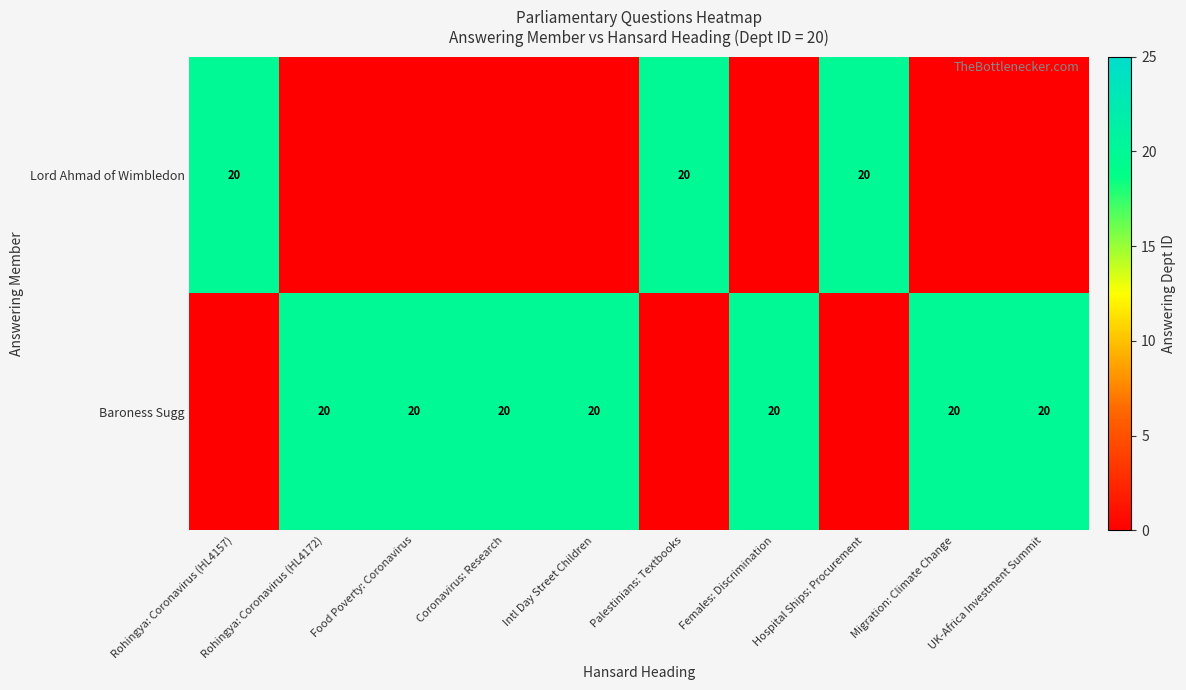

The Baroness Sugg series shows 10 at Rohingya: Coronavirus (HL4172). True or false?

False